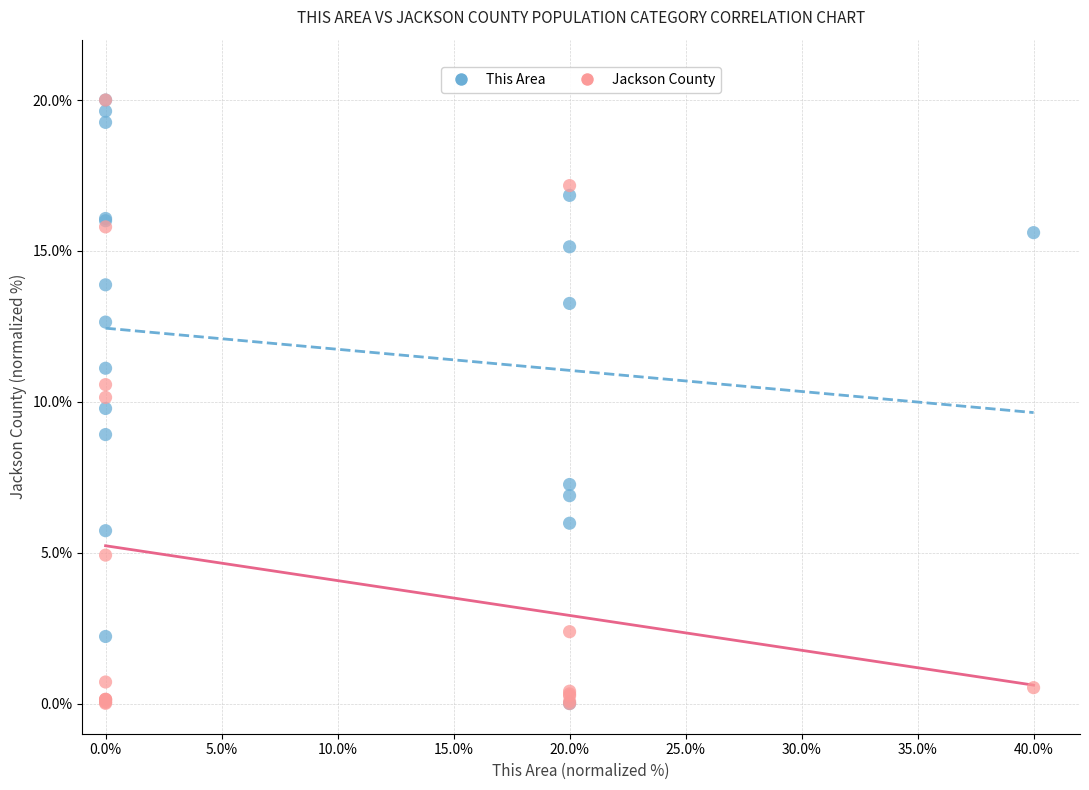

What are all the series names shown in the legend?

This Area, Jackson County